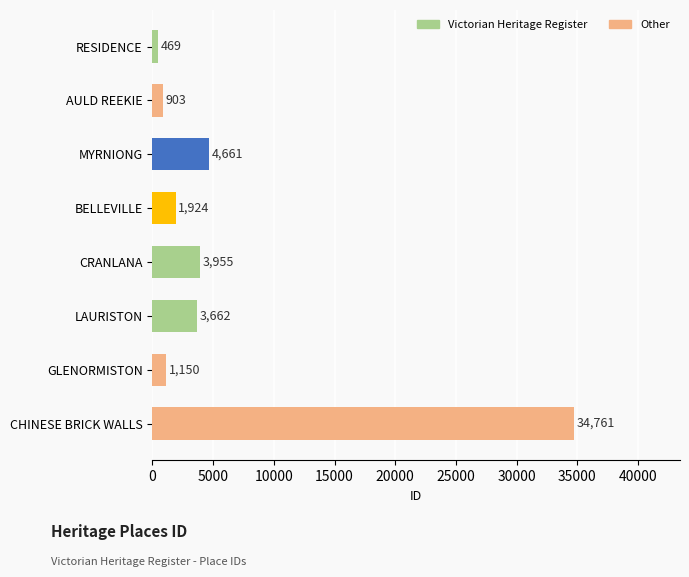

At which label is the value closest to 17615?

MYRNIONG